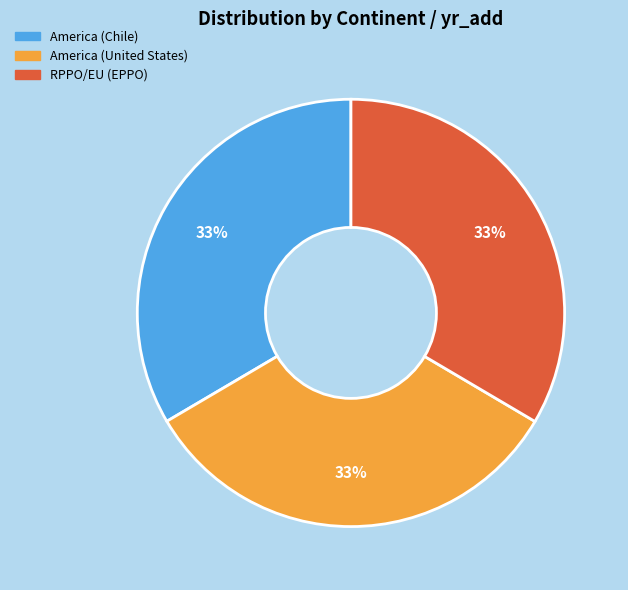

Is it true that America (United States) is 33% of the pie?

True